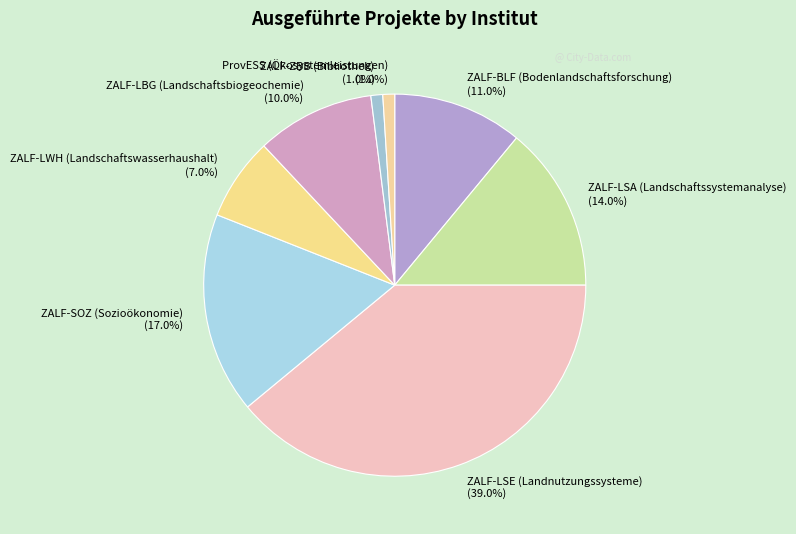

Which slice is the largest?

ZALF-LSE (Landnutzungssysteme)